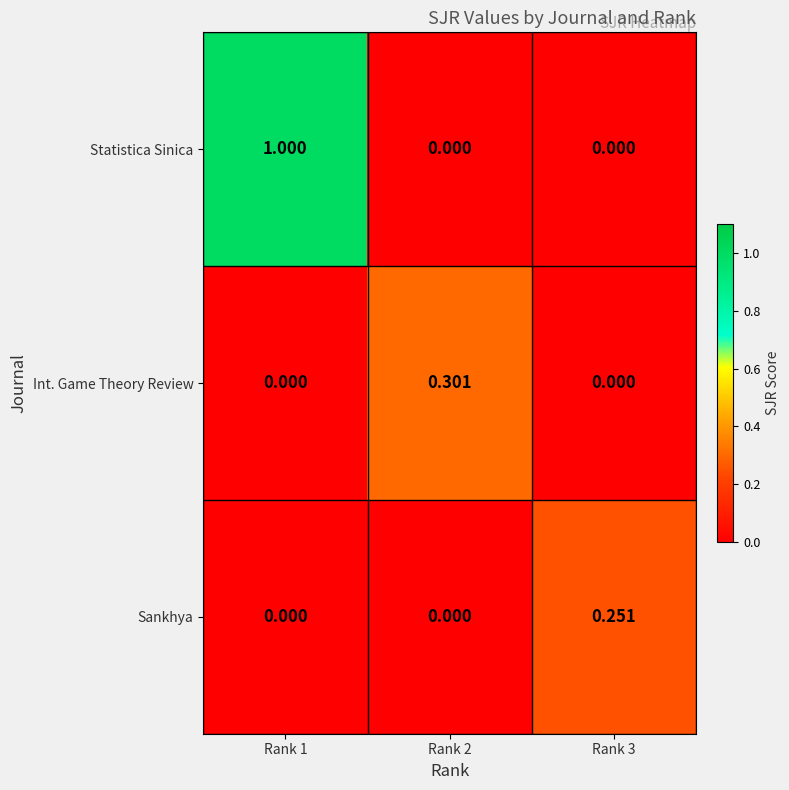

Which series has the largest total across all categories?

Statistica Sinica